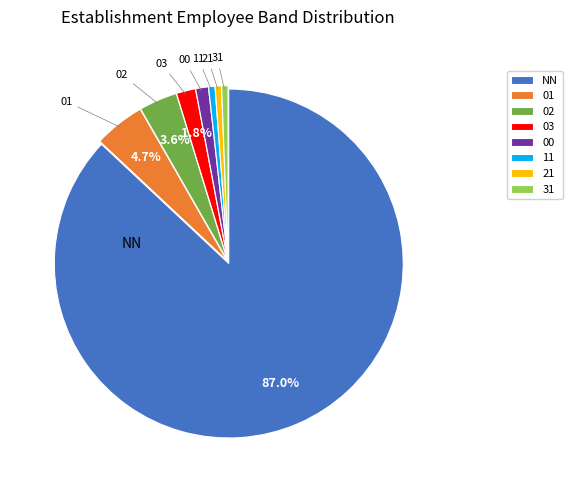

Is there any slice that represents more than half of the pie?

Yes